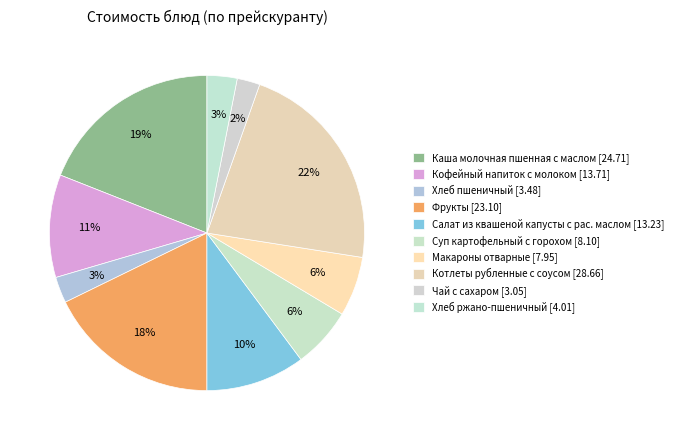

Is there a majority slice in this chart?

No